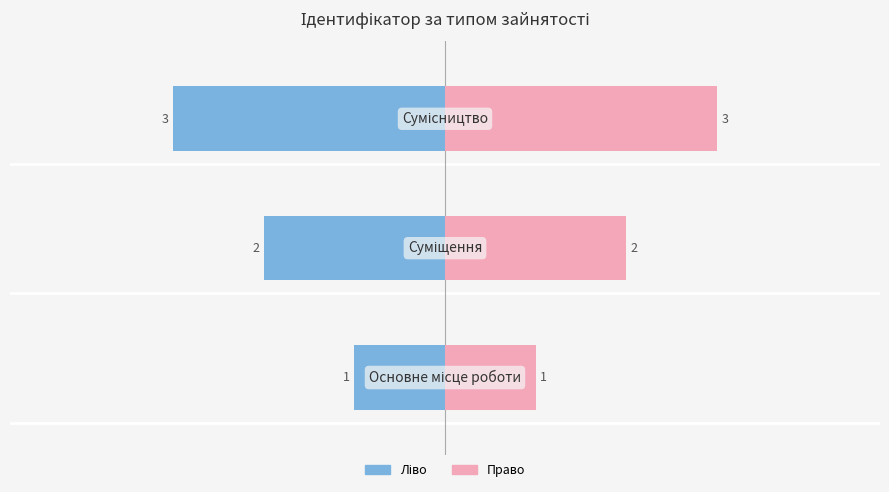

Reading left to right, extract all data points from this chart.

Ідентифікатор (ліво): -1	-2	-3
Ідентифікатор (право): 1	2	3